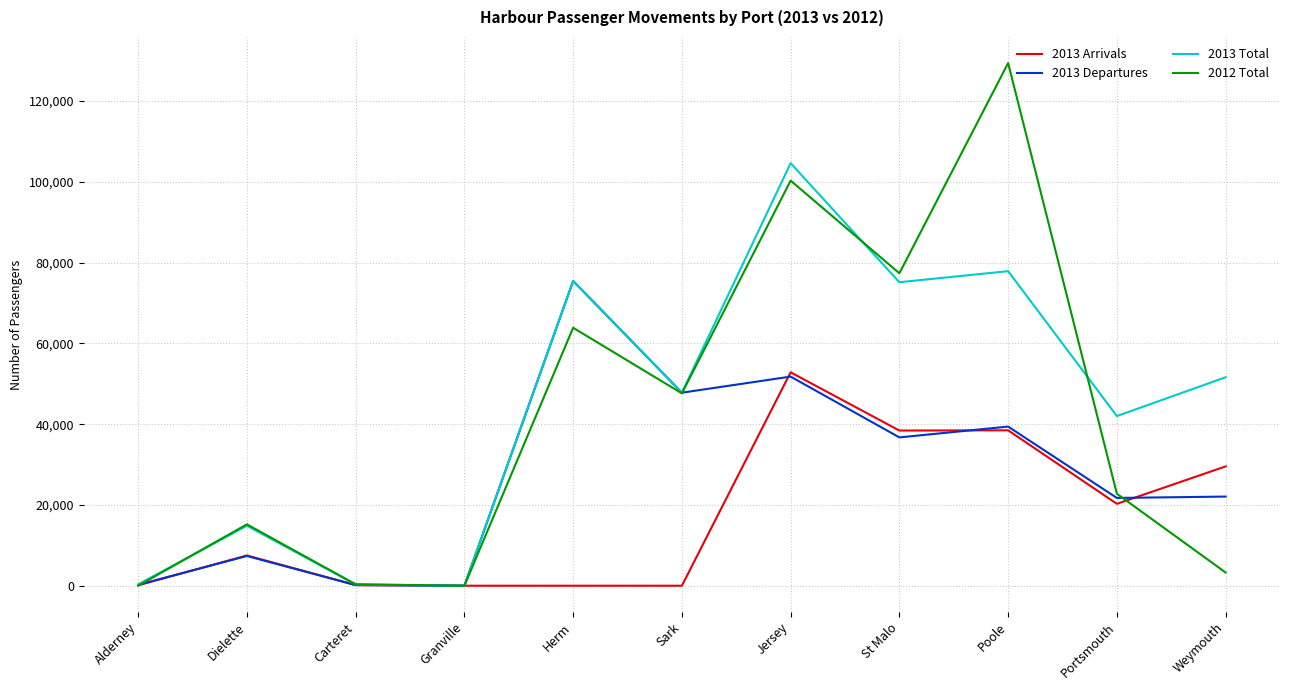

Is it true that 2012 Total equals 15196 at Dielette?

True